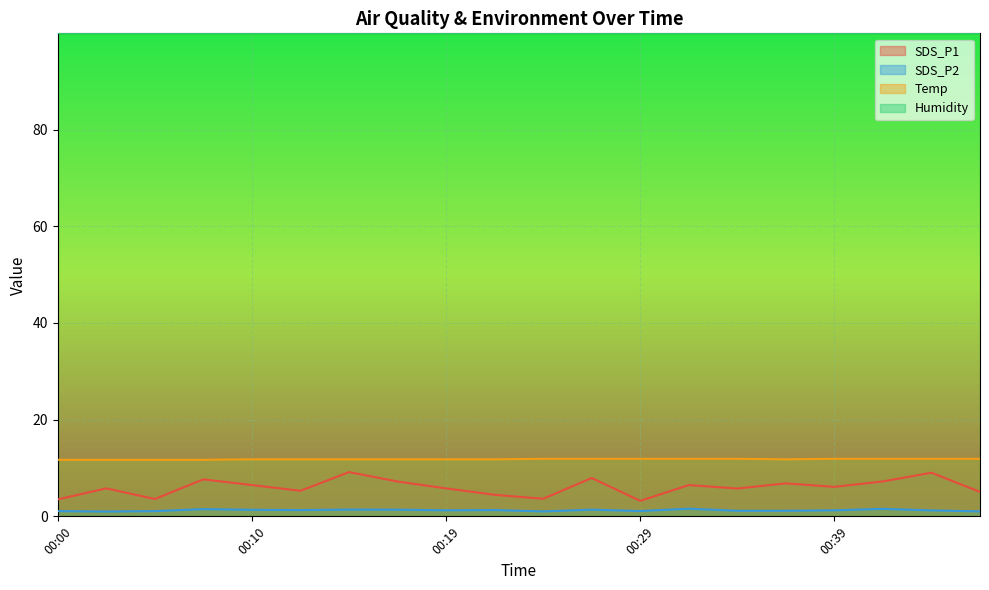

List the series in order of their peak value, lowest first.

SDS_P2, SDS_P1, Temp, Humidity